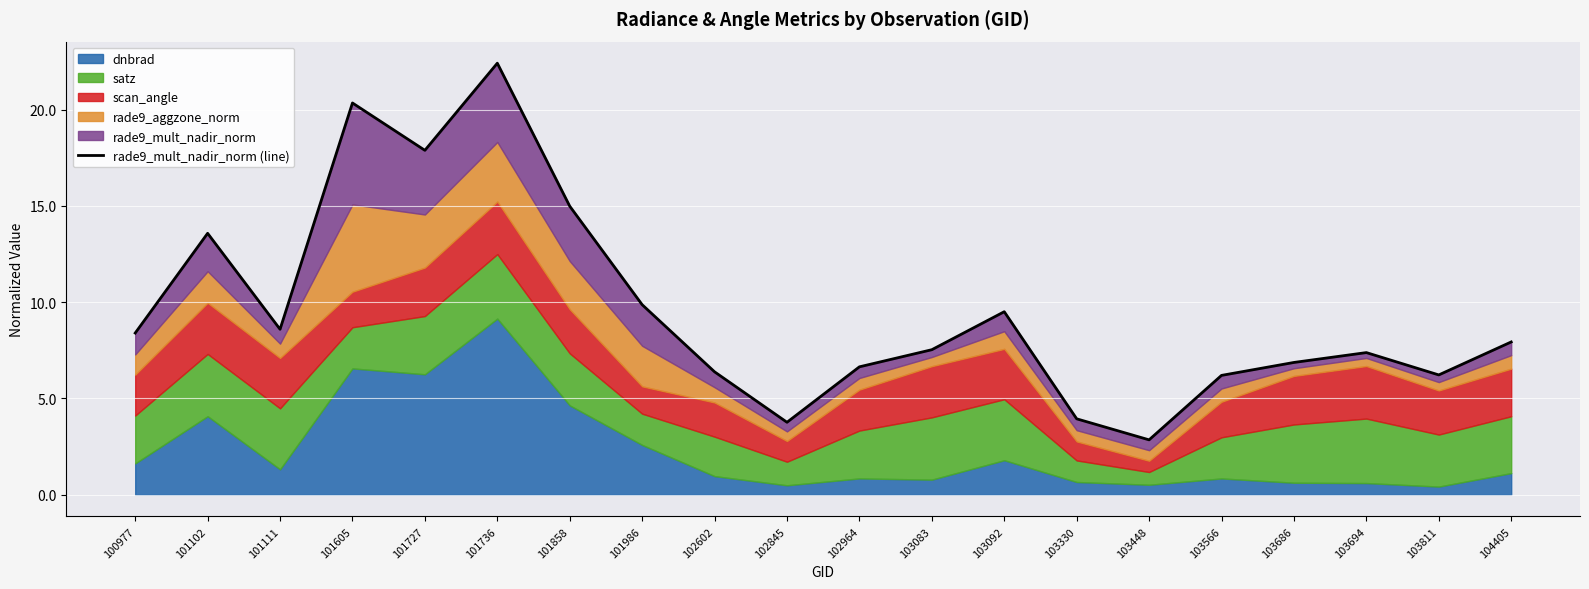

Rank the categories by value from highest to lowest.

101736, 101605, 101727, 101858, 101102, 101986, 103092, 101111, 100977, 104405, 103083, 103694, 103686, 102964, 102602, 103811, 103566, 103330, 102845, 103448